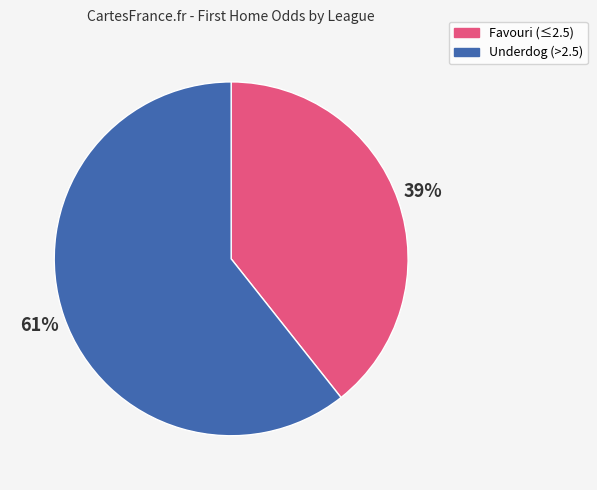

How many slices are in this pie chart?

2